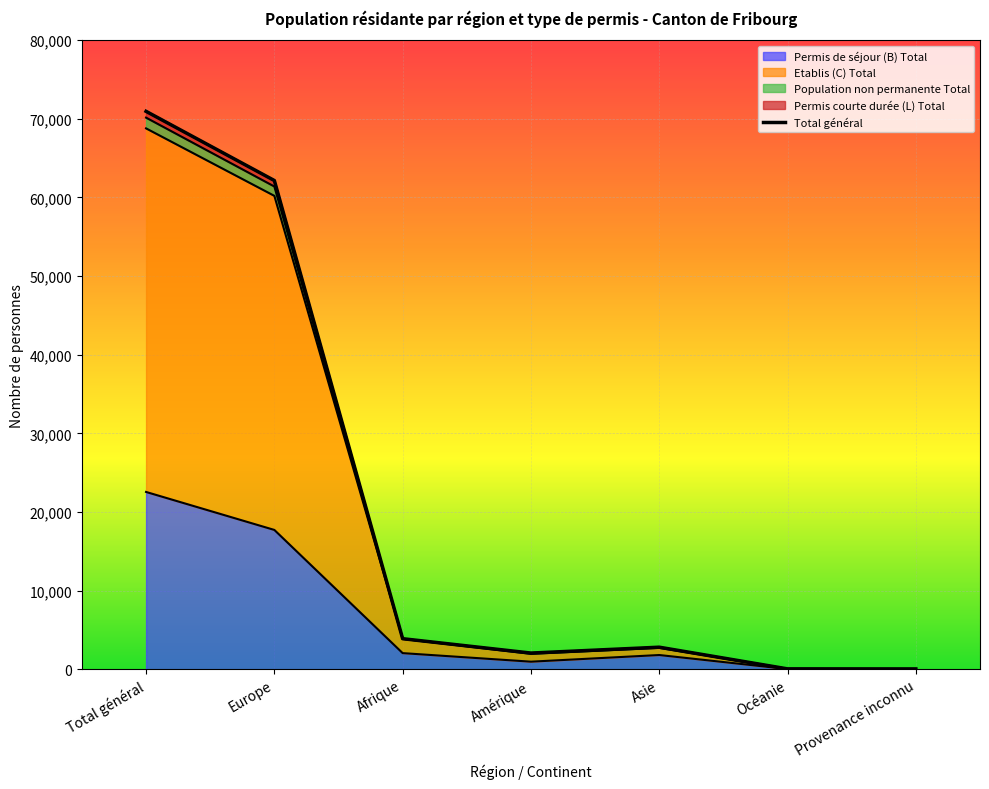

True or false: Permis de séjour (B) Total has a value of 6611 at Europe.

False